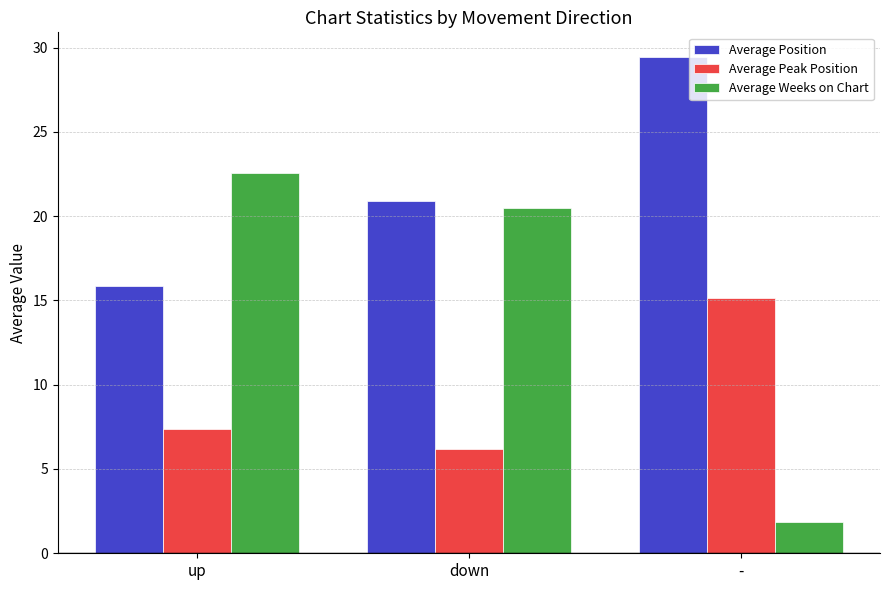

What is the label of the 2nd bar from the left?

down